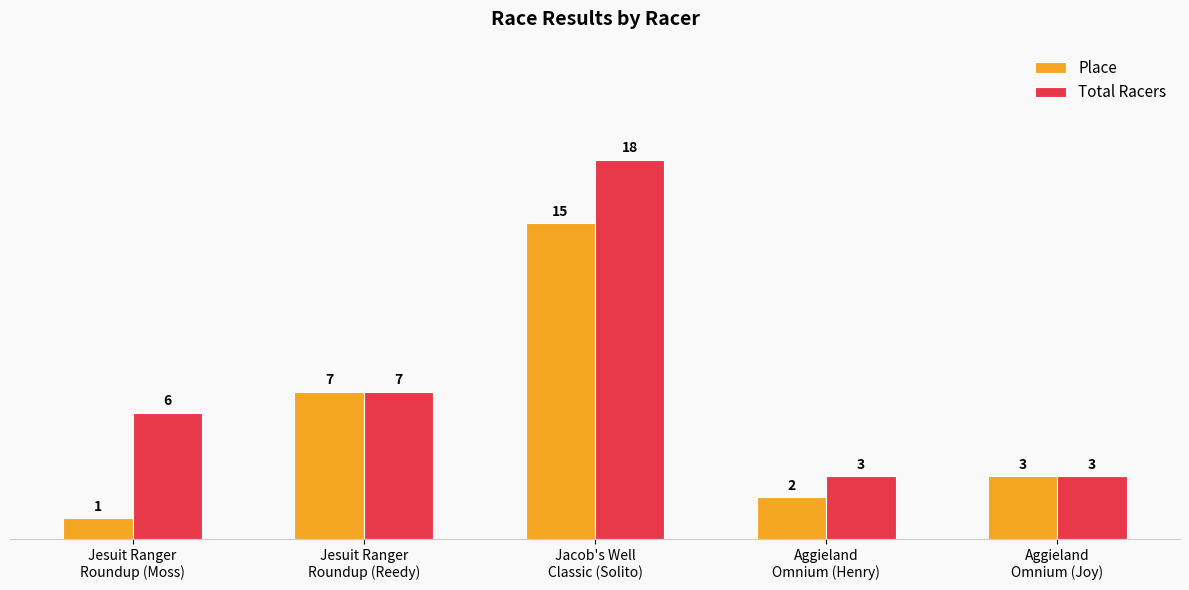

Which series has the widest spread of values?

Total Racers